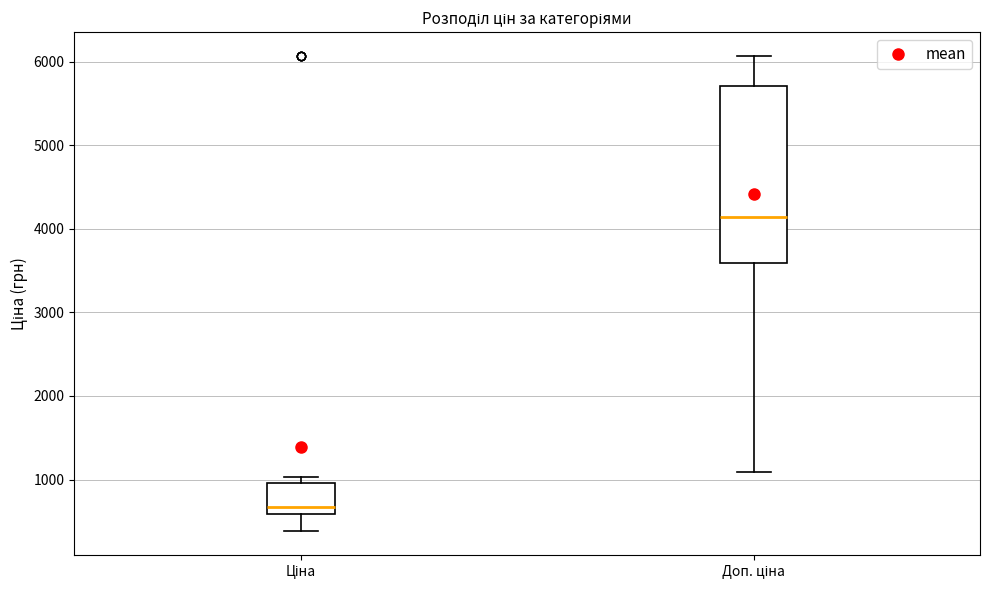

Which box is the tallest, from its lower edge to its upper edge?

Доп. ціна